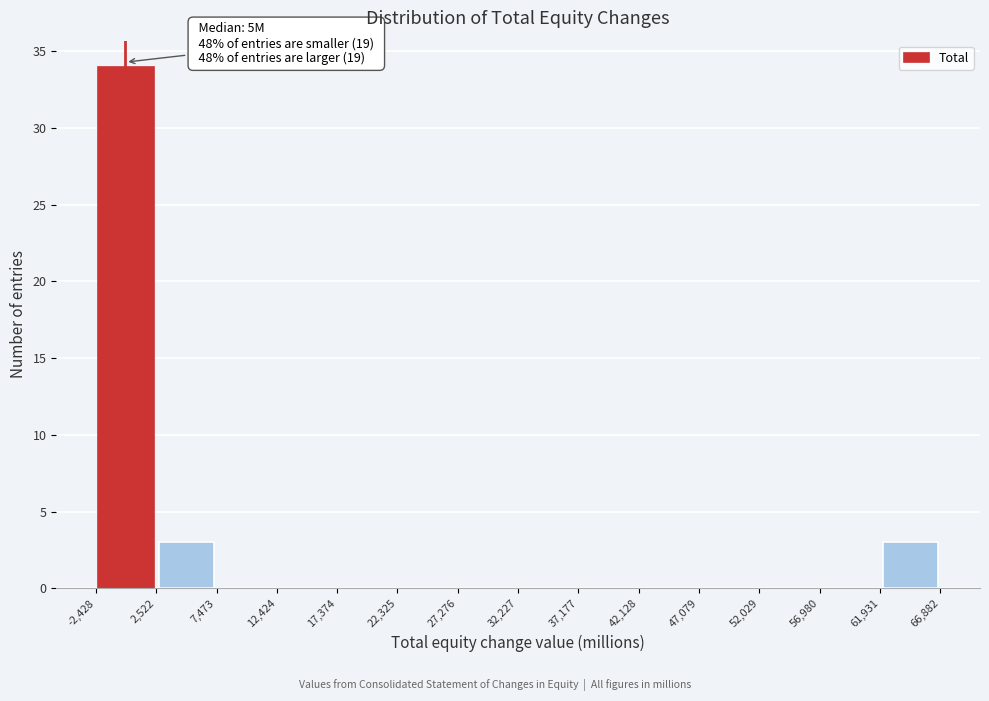

Over which range of the x-axis is the bar tallest?

-2,428 to 2,522